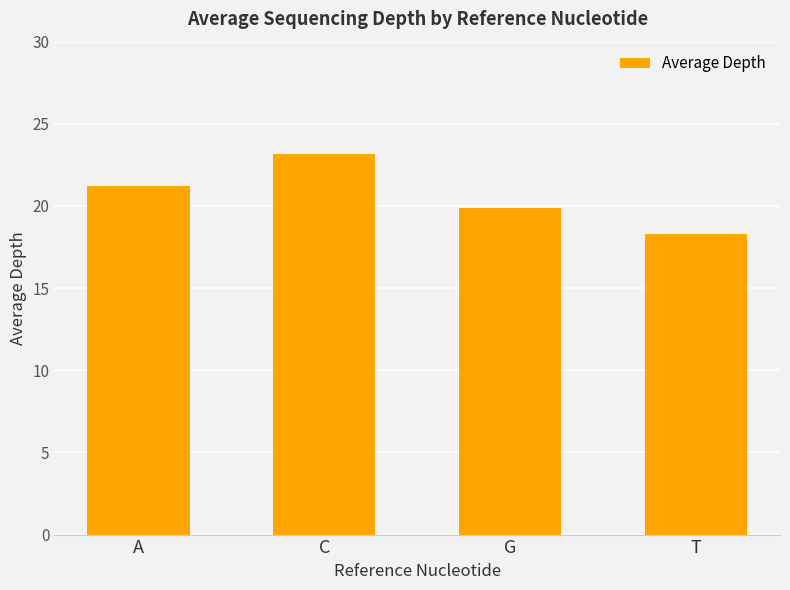

What is the change in value from A to C?

+1.9